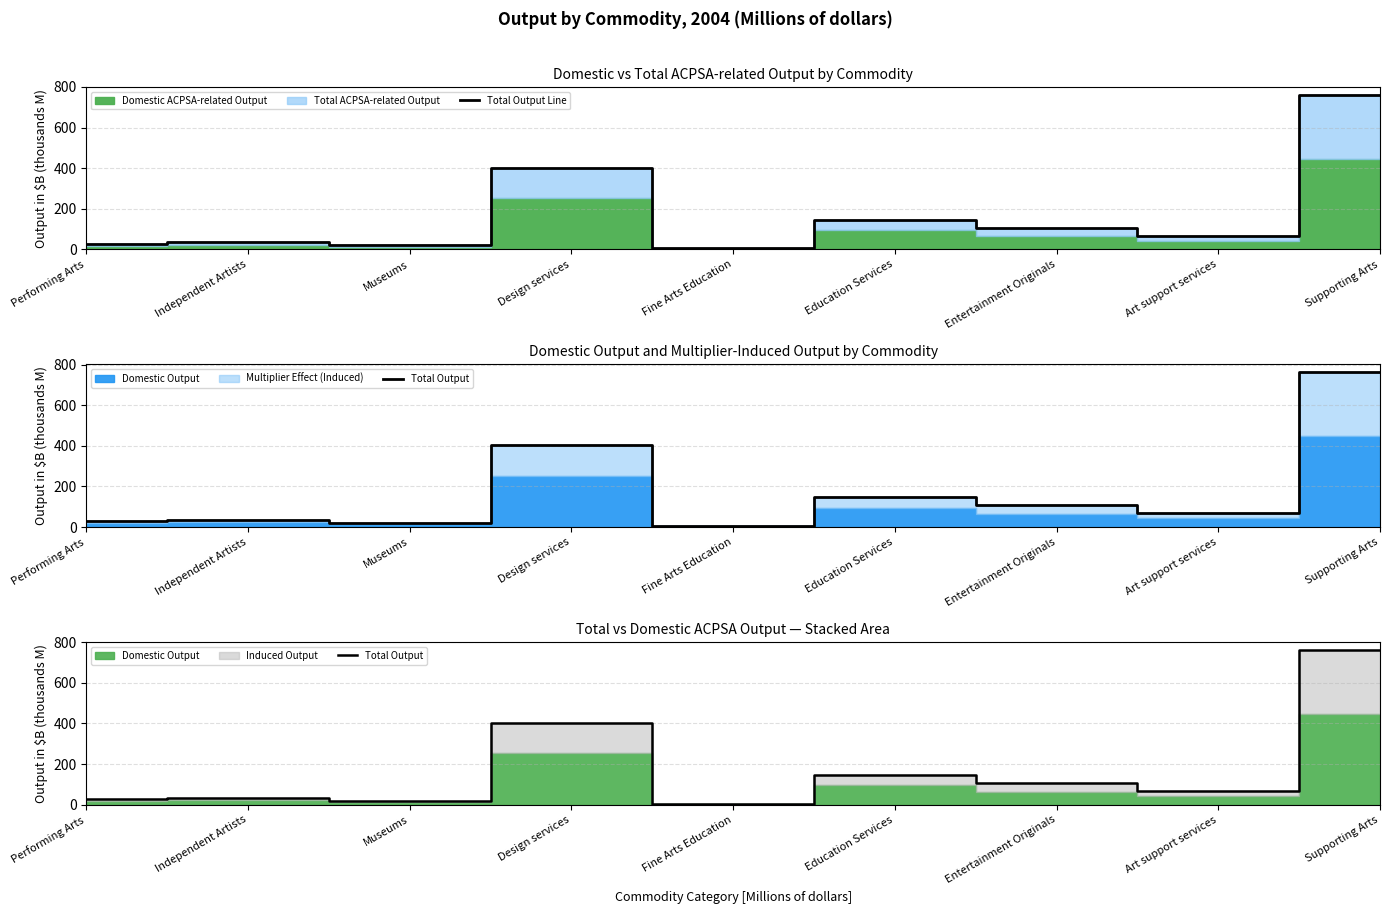

How many lines are shown in the chart?

2